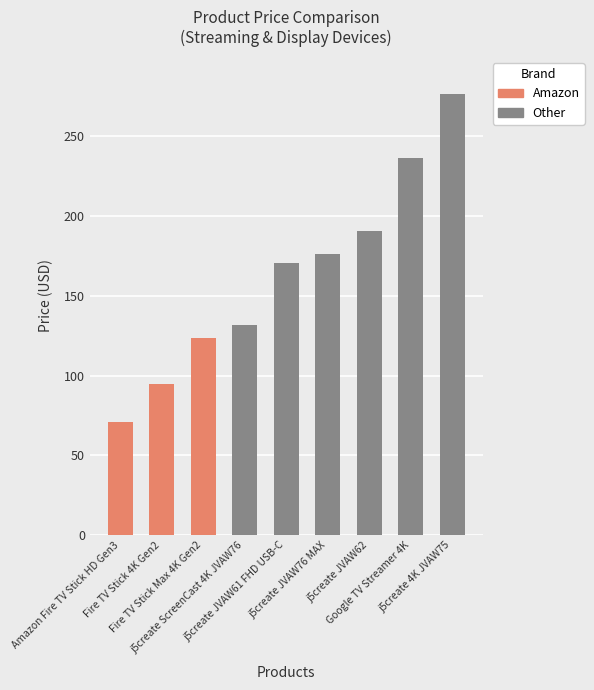

Is it true that the value at j5create 4K JVAW75 is 489.1?

False